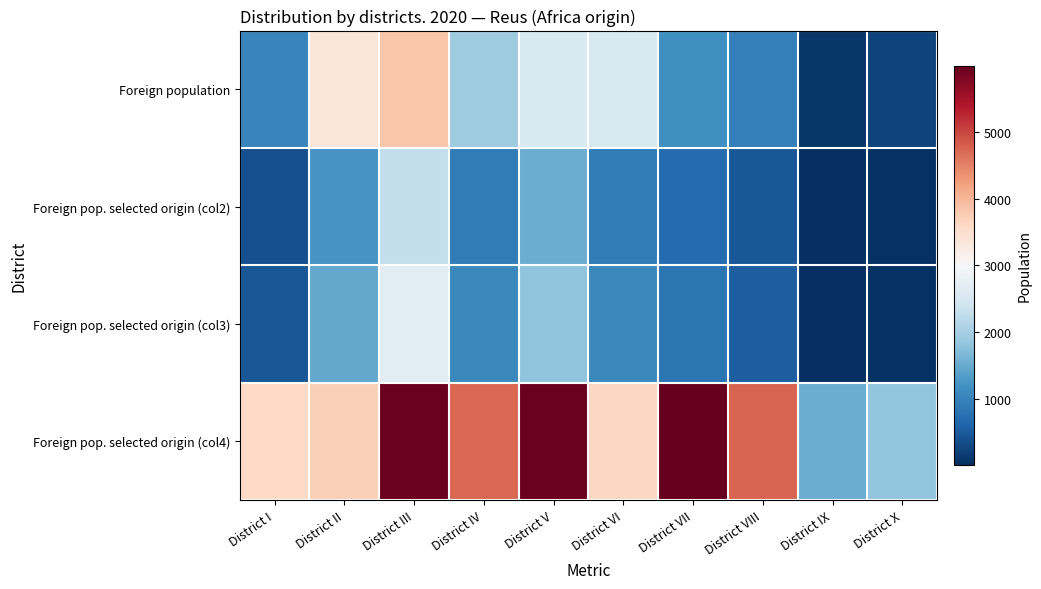

Which series has the largest range (max minus min)?

Foreign pop. selected origin (col4)